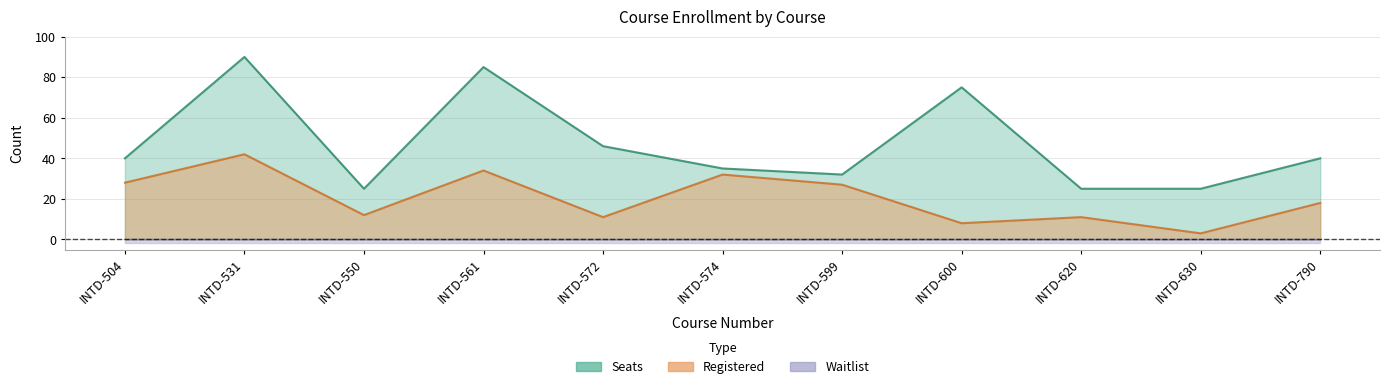

Is it true that Seats equals 47 at INTD-600?

False